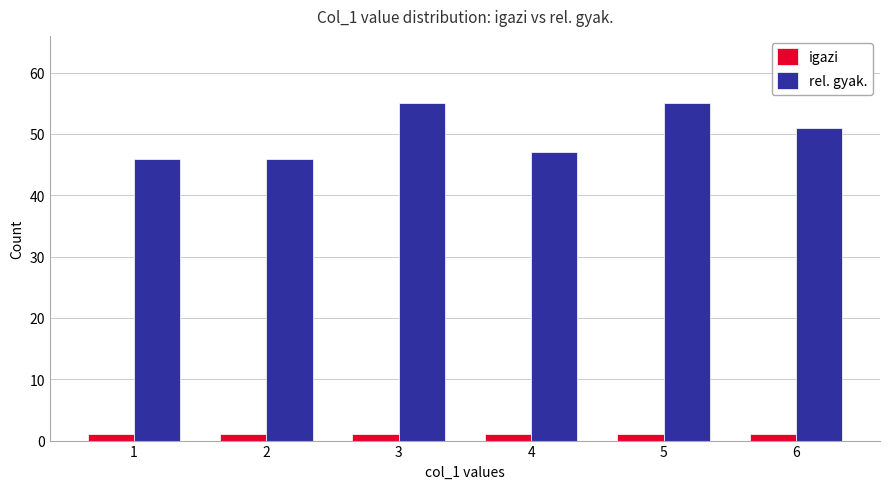

Where is rel. gyak. nearest to the value 50?

6